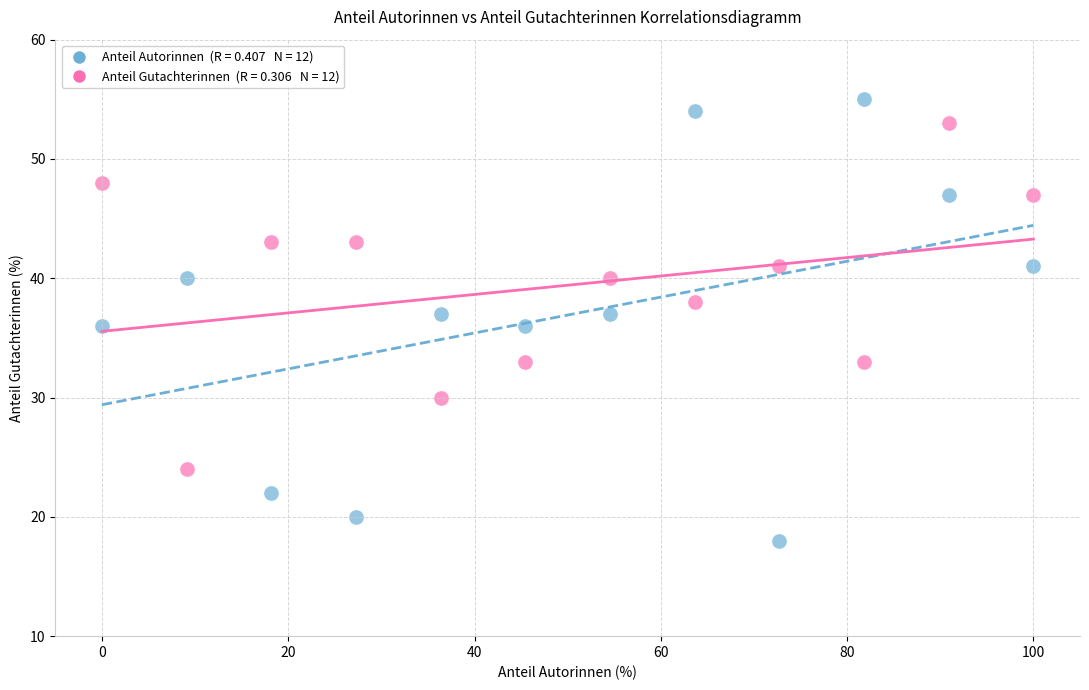

Across all data points, what is the range of Y values (max minus min)?

37